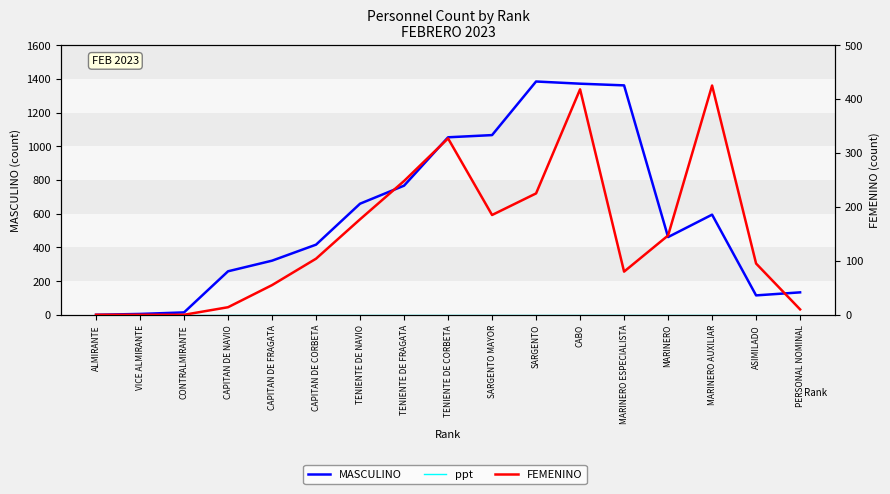

Which label corresponds to the largest value in the chart?

SARGENTO